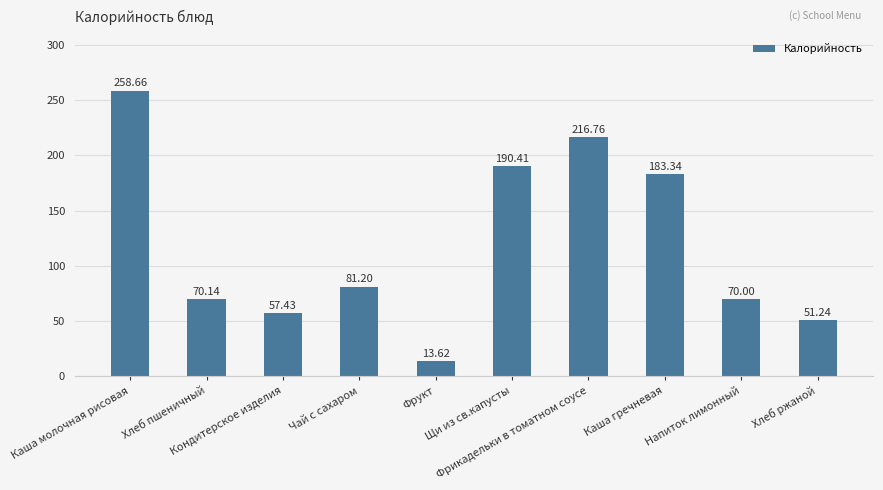

How many distinct data groups are displayed?

1